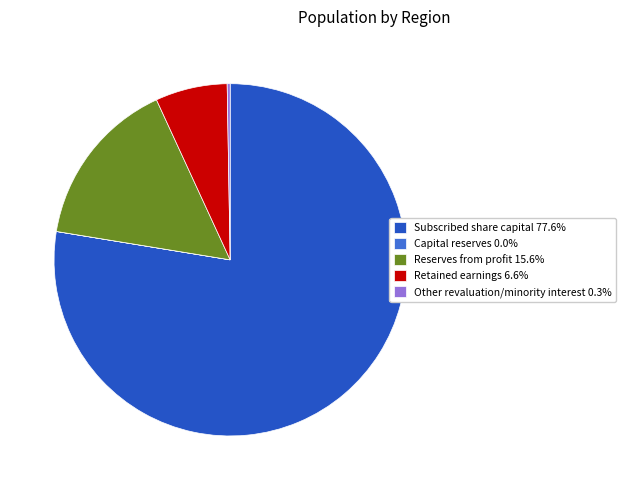

Is Subscribed share capital 77.6% the majority of the pie?

Yes